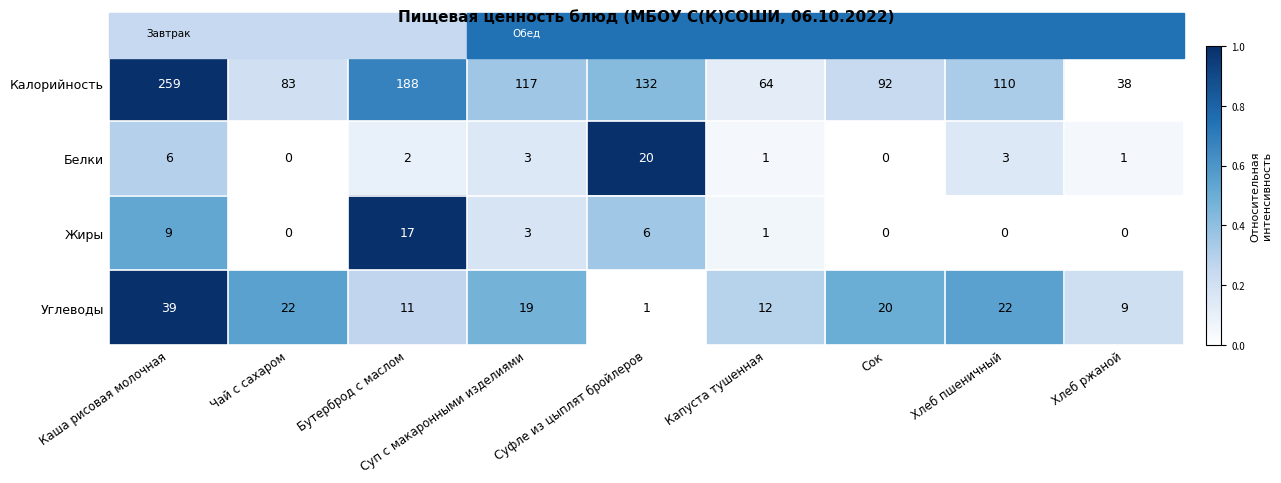

What is the total value across all series at Сок?

112